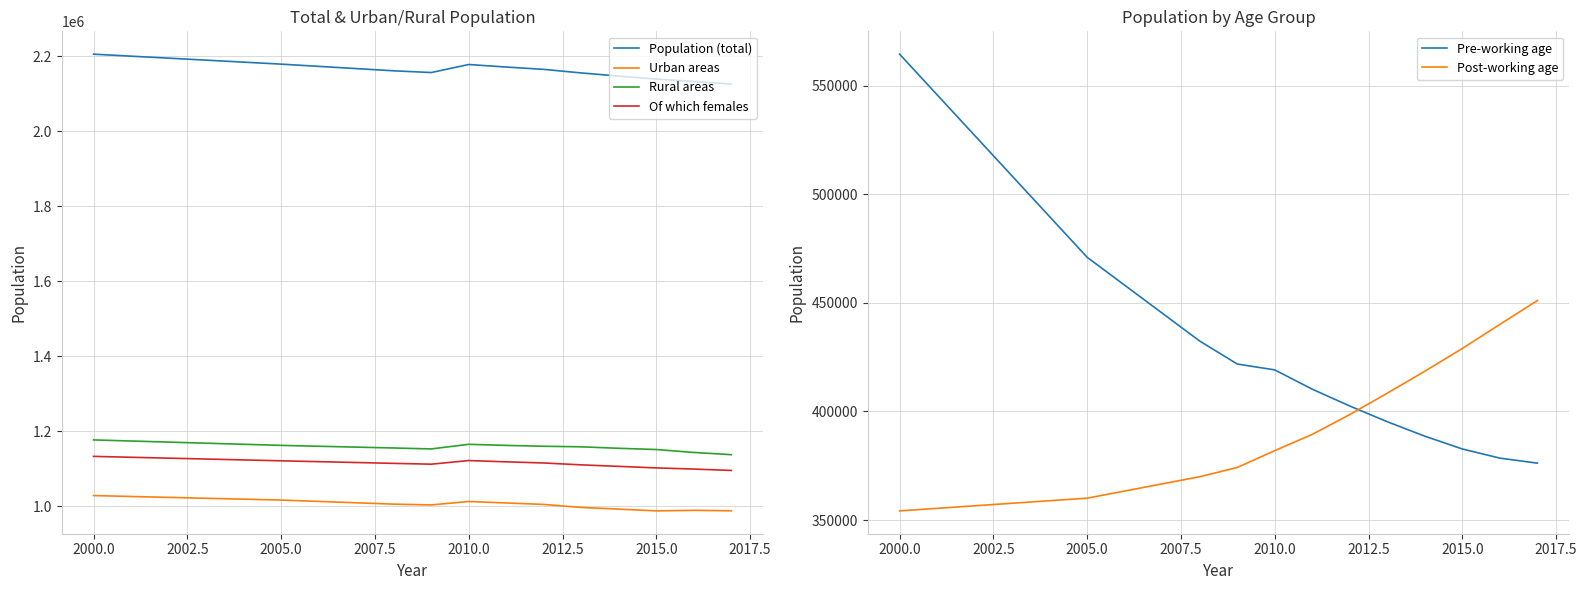

Does the chart have visible grid lines?

Yes